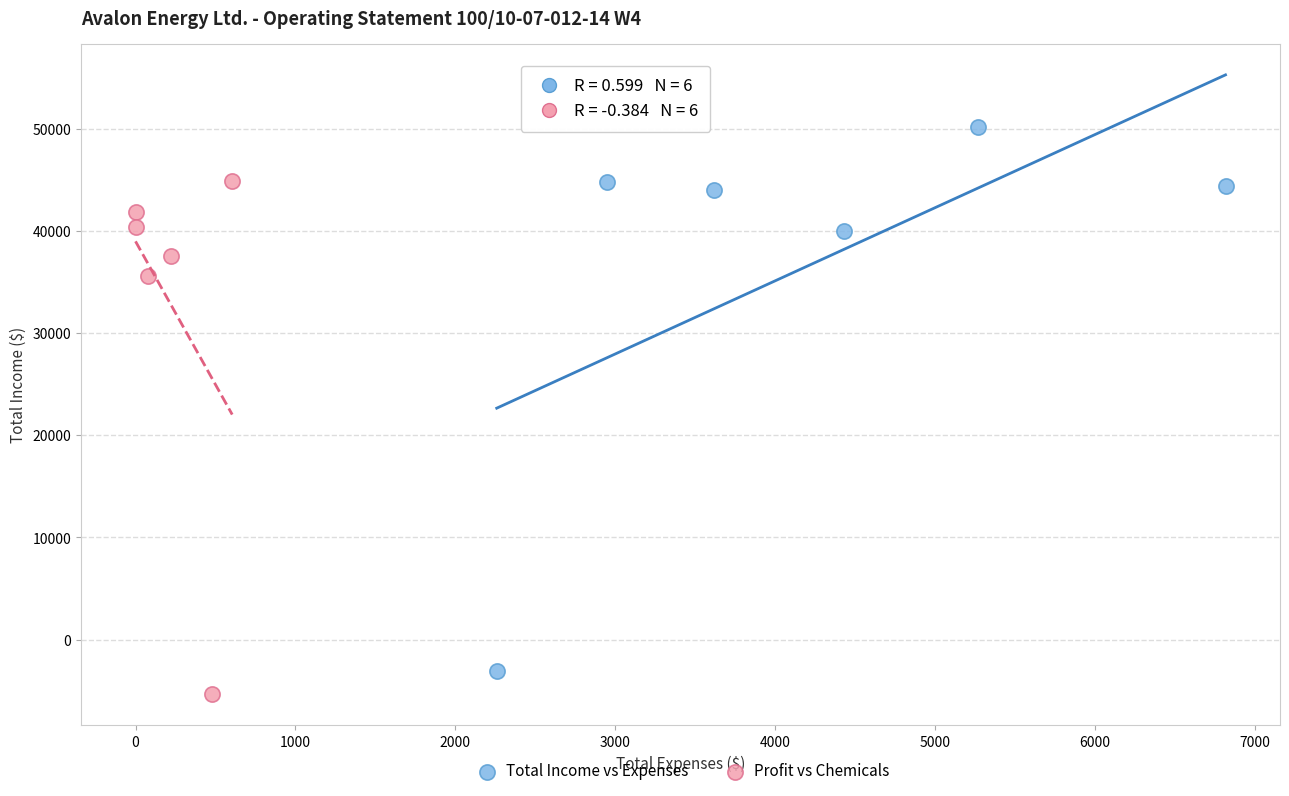

What are all the series names shown in the legend?

Total Income vs Expenses, Profit vs Chemicals